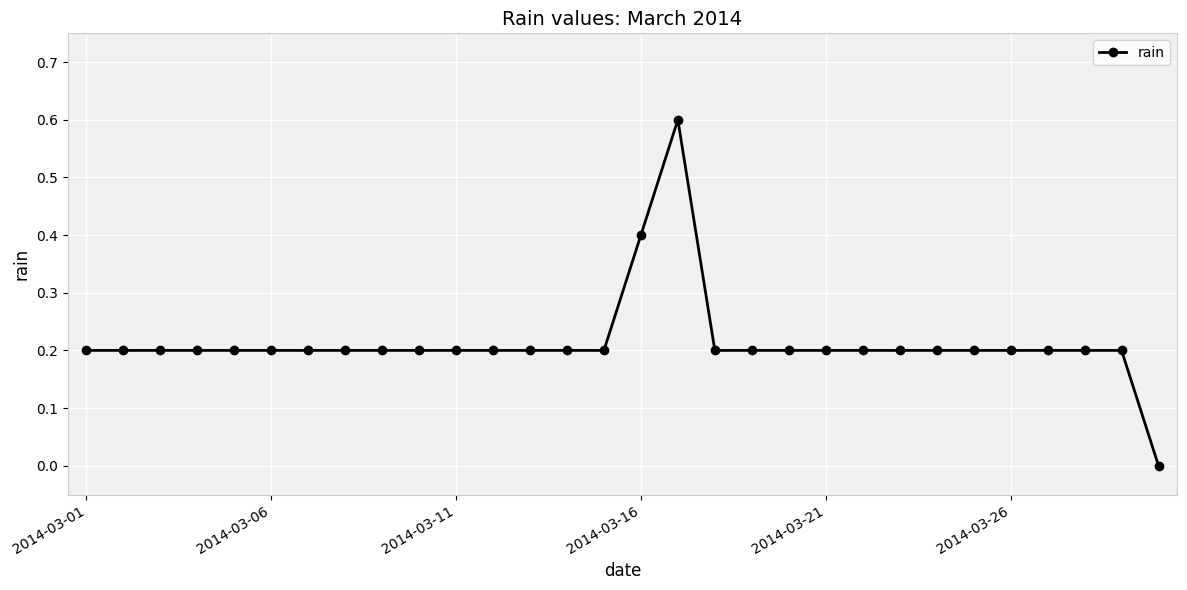

What is the difference between the maximum and second lowest values?

0.4